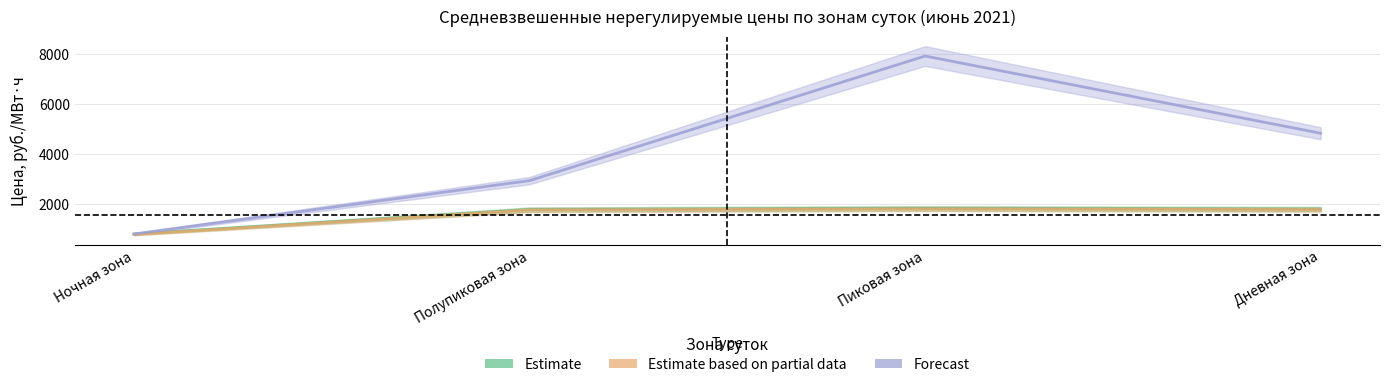

What is the maximum value for Estimate?

1823.8